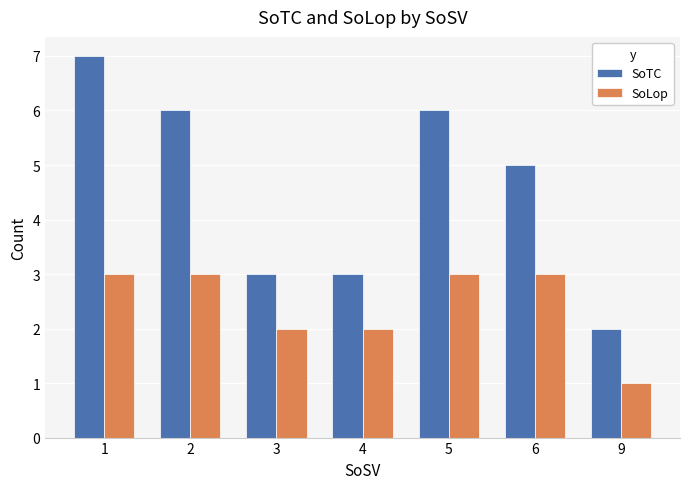

Are the bars grouped side by side (vs. stacked)?

Yes